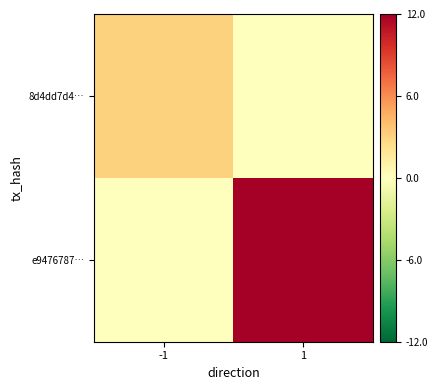

Rank the series by their maximum value, from highest to lowest.

e9476787…, 8d4dd7d4…